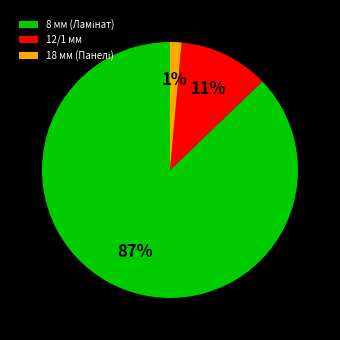

To the nearest percent, what is the average slice percentage?

33%